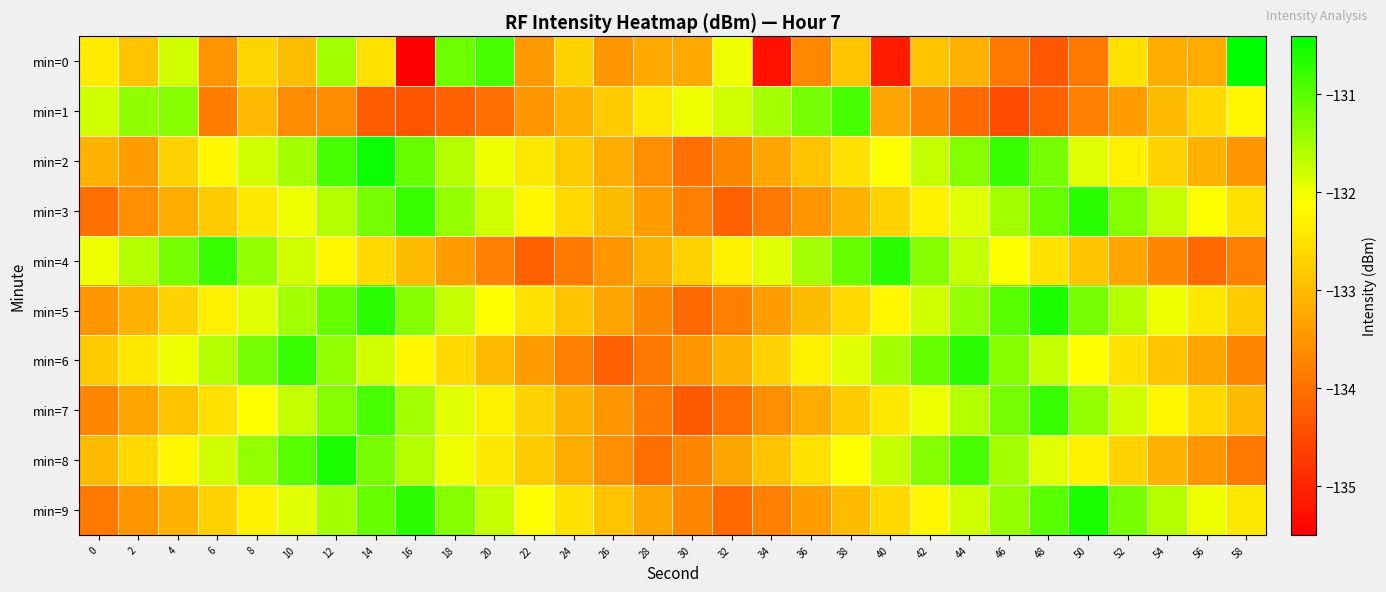

Between 18 and 34, which is larger?

18